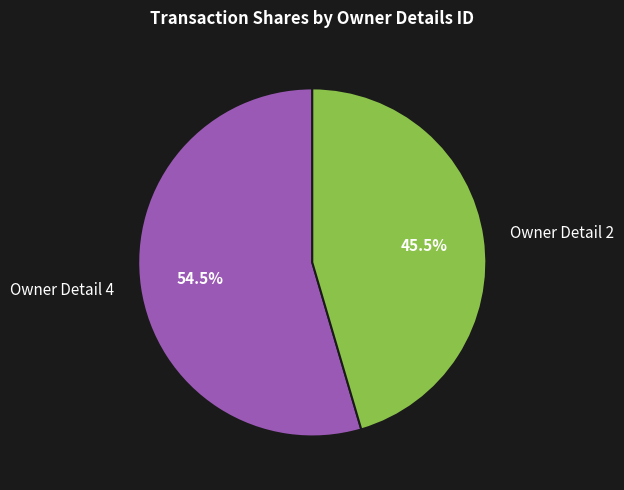

What is the largest slice in the pie chart?

Owner Detail 4